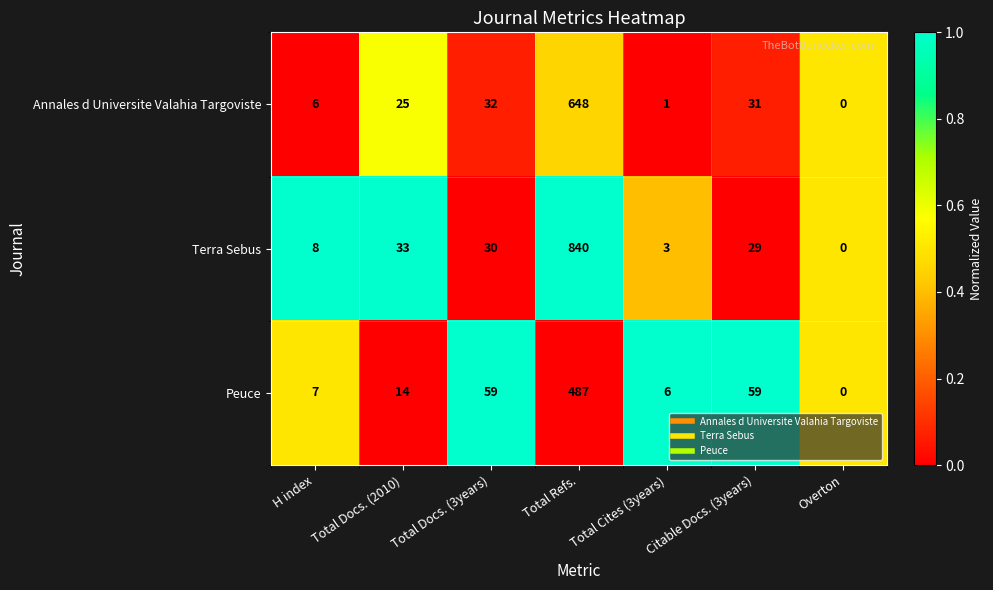

How many categories are shown in the chart?

7